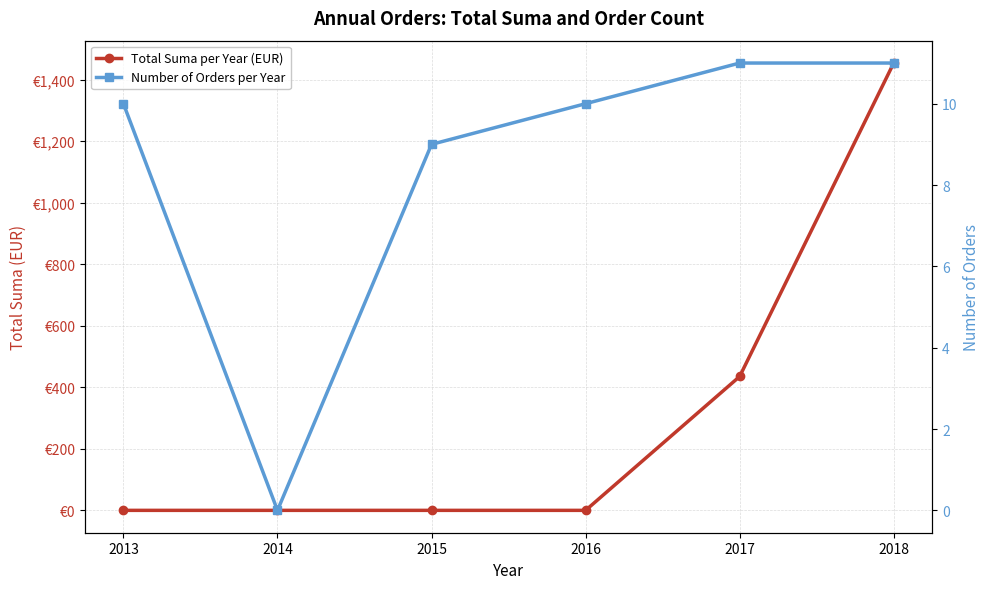

What is the sum of all Total Suma per Year (EUR) values?

1889.4